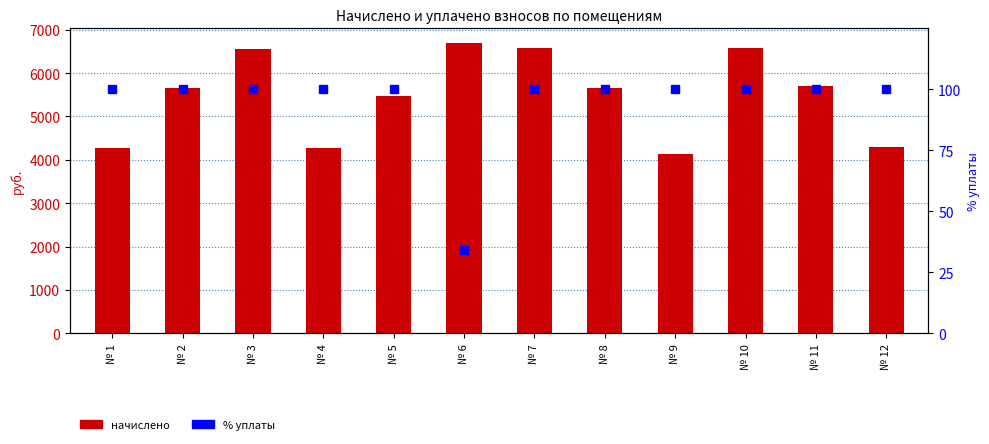

Between № 3 and № 6, which series saw the biggest shift?

начислено